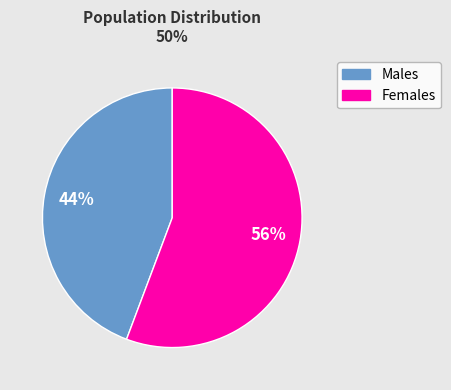

How many slices are in this pie chart?

2